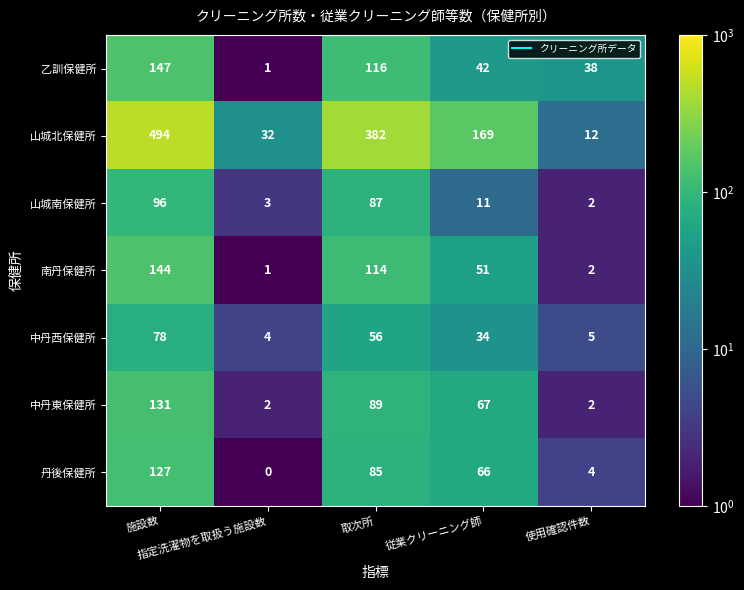

What is the total value across all series at 施設数?

1217